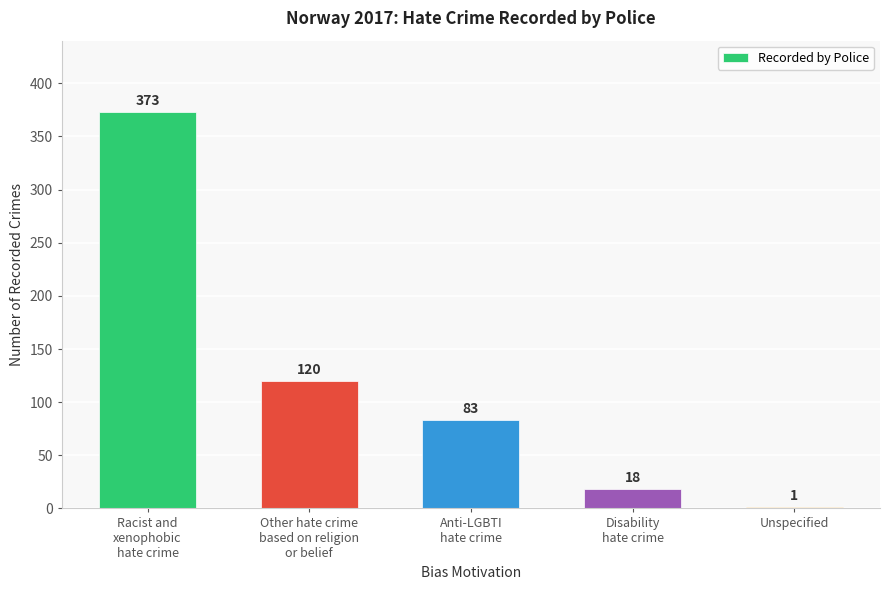

What is the sum of all values?

595